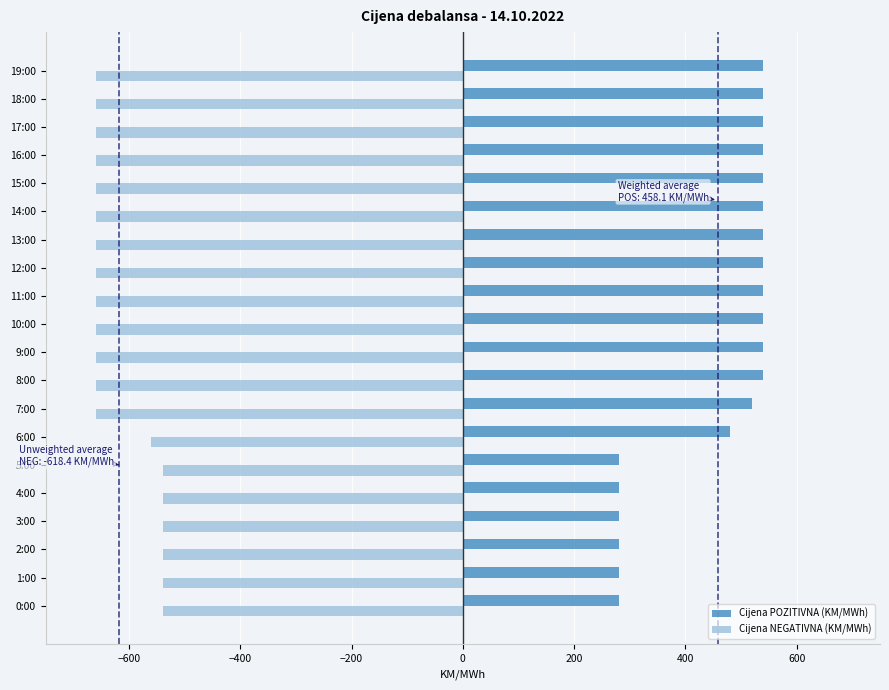

At how many categories does at least one series exceed 176?

20